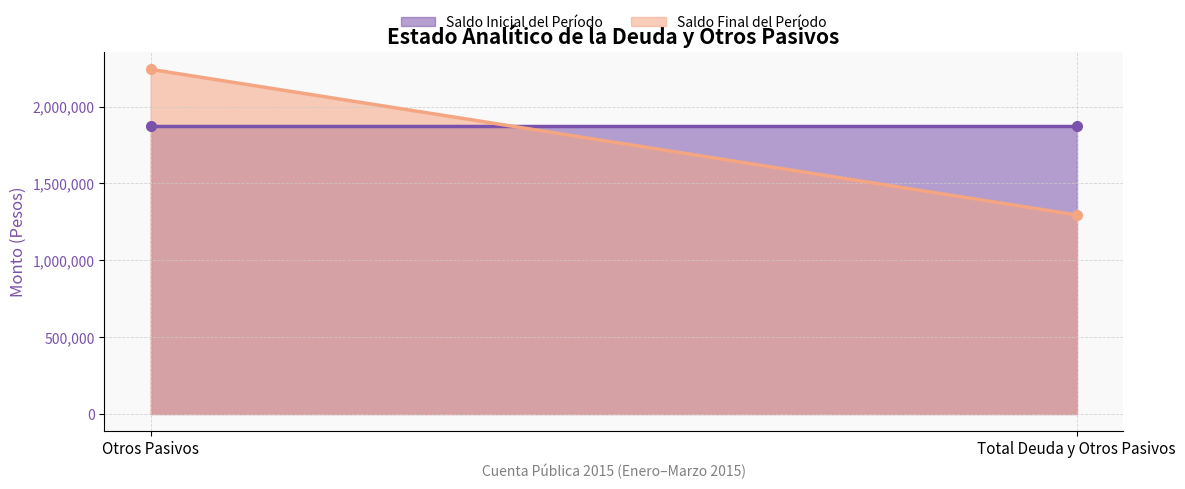

What is the sum of all Saldo Final del Período values?

3536463